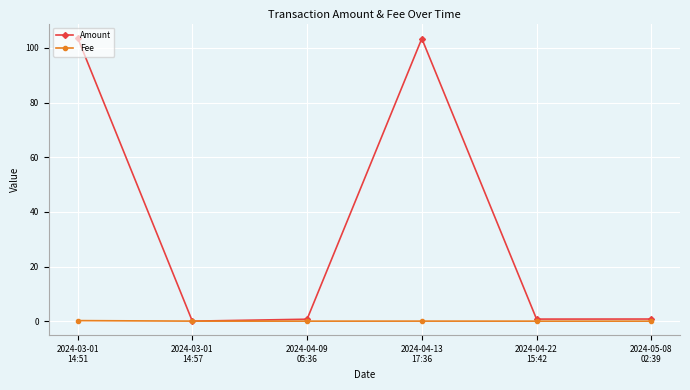

How many positive values does the Amount series have?

5